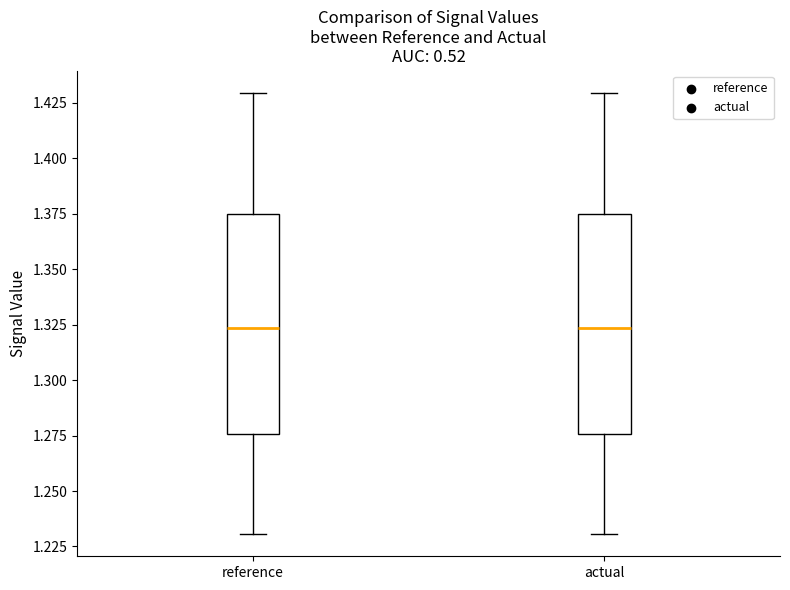

Reading left to right, transcribe this box plot: for each box, give where its median line is, the range the box spans, and where its two whiskers end, as read against the y-axis. The values are not printed on the chart, so give them approximately, as read against the axis.

reference: median 1.325, box 1.275 to 1.375, whiskers 1.230 to 1.430
actual: median 1.325, box 1.275 to 1.375, whiskers 1.230 to 1.430